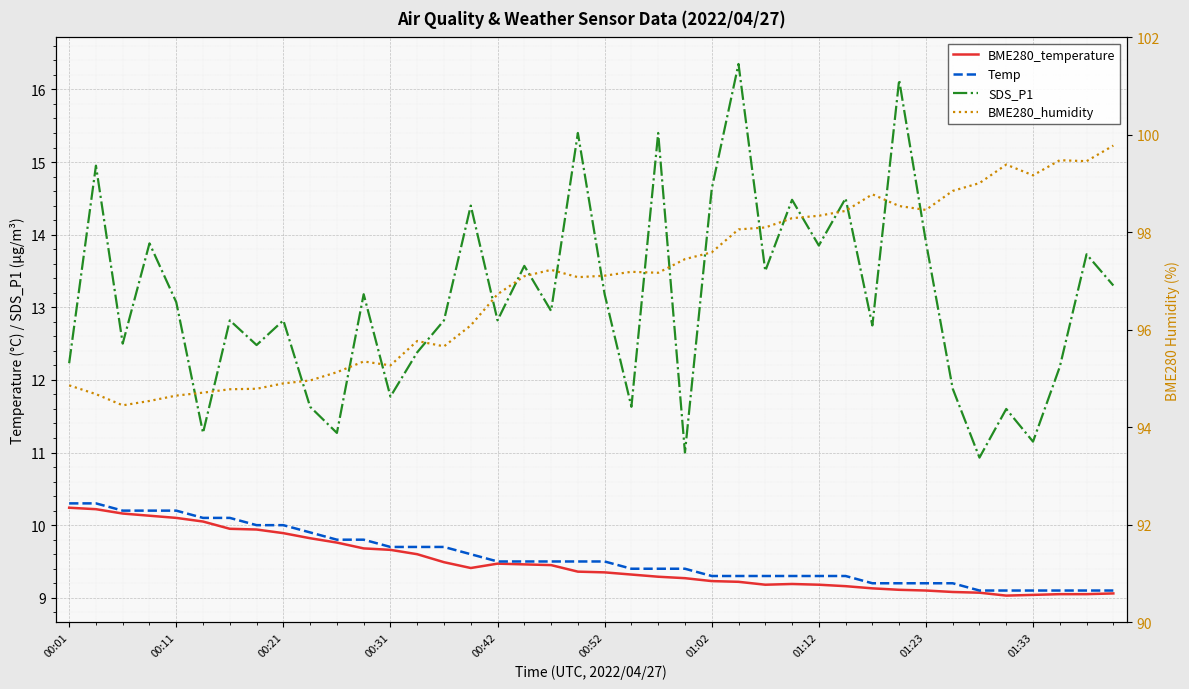

The value of SDS_P1 at 00:52 is 19.2. True or false?

False